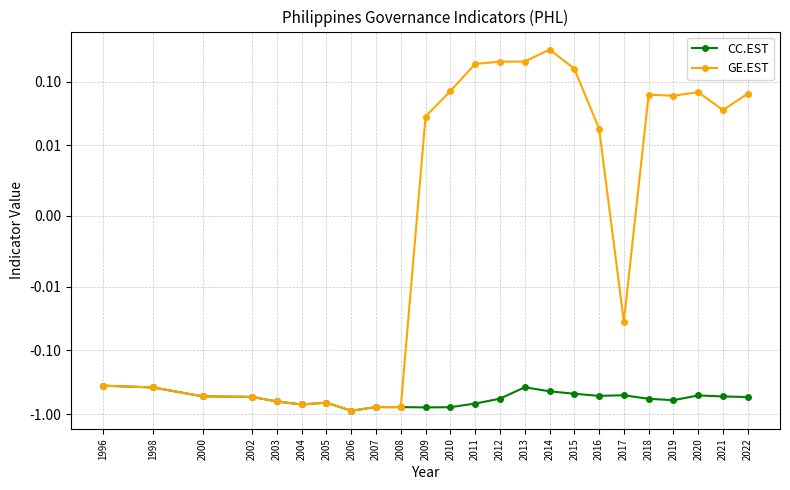

Which series changed the most between 2012 and 2015?

CC.EST